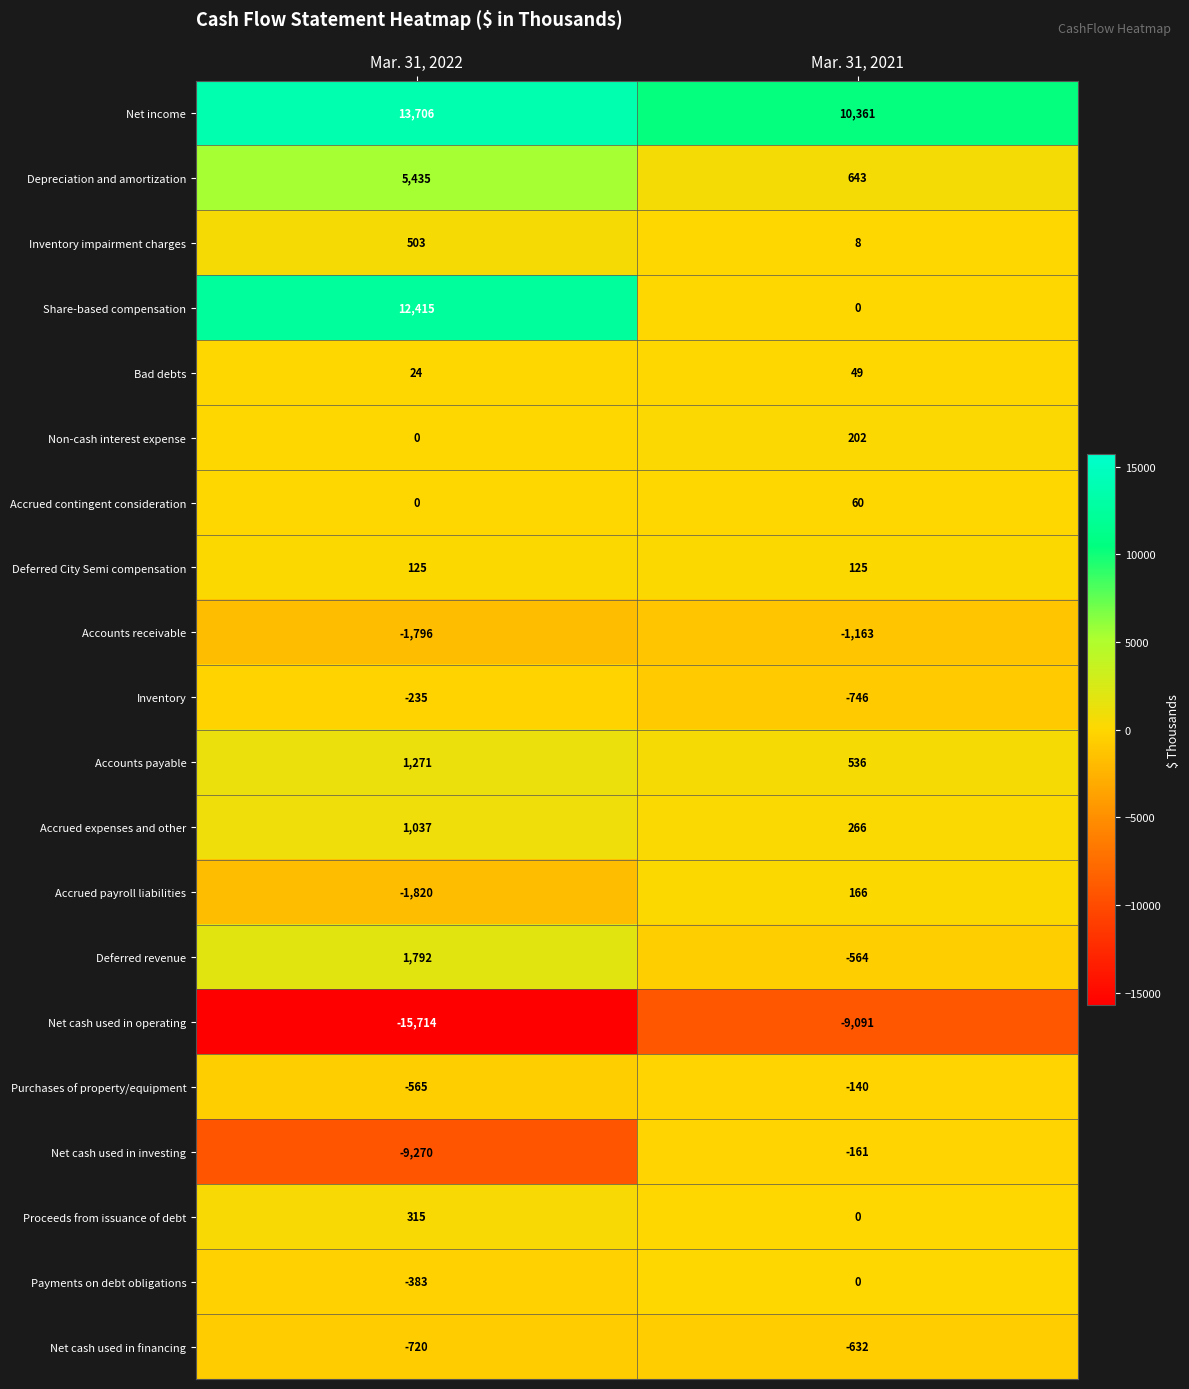

What is the minimum value shown in the chart?

-15714